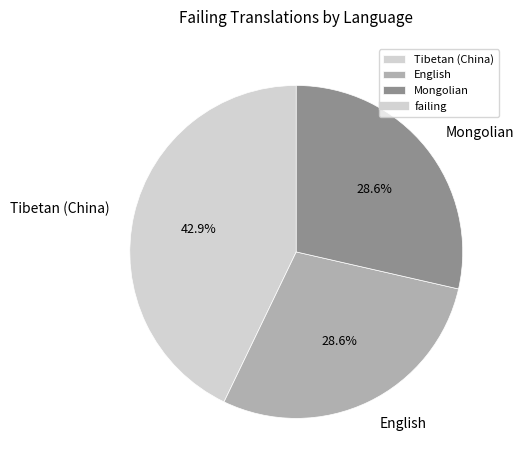

To the nearest percent, what is the difference between the largest and smallest slice percentages?

14%